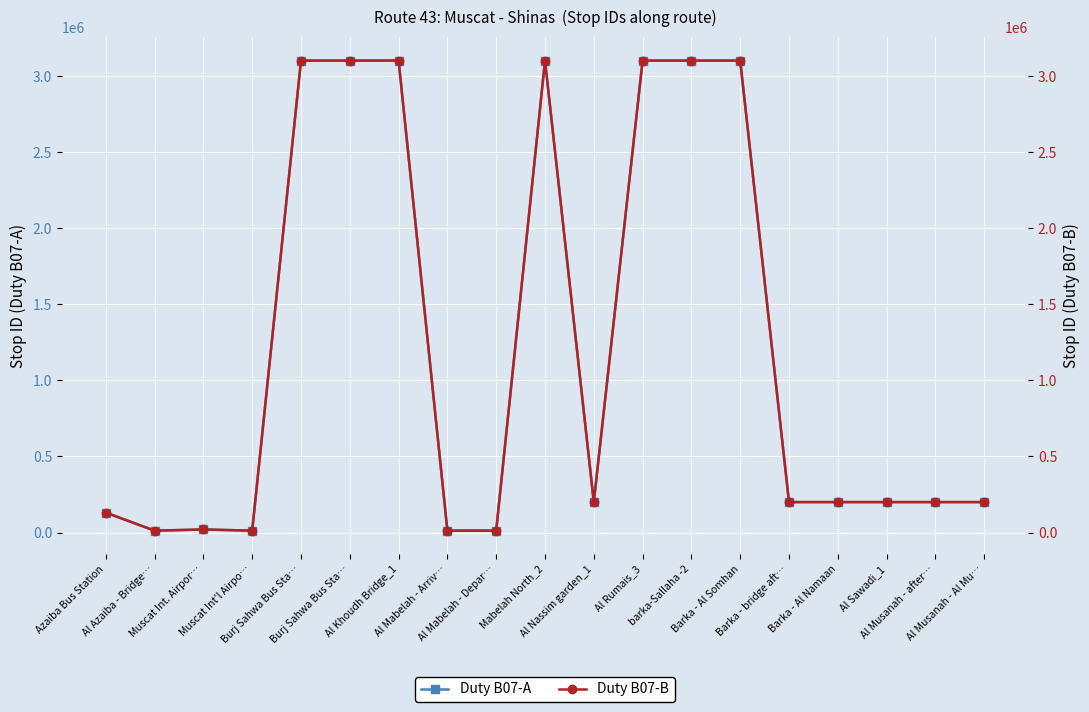

The value of Duty B07-B at Al Rumais_3 is 3102132. True or false?

True